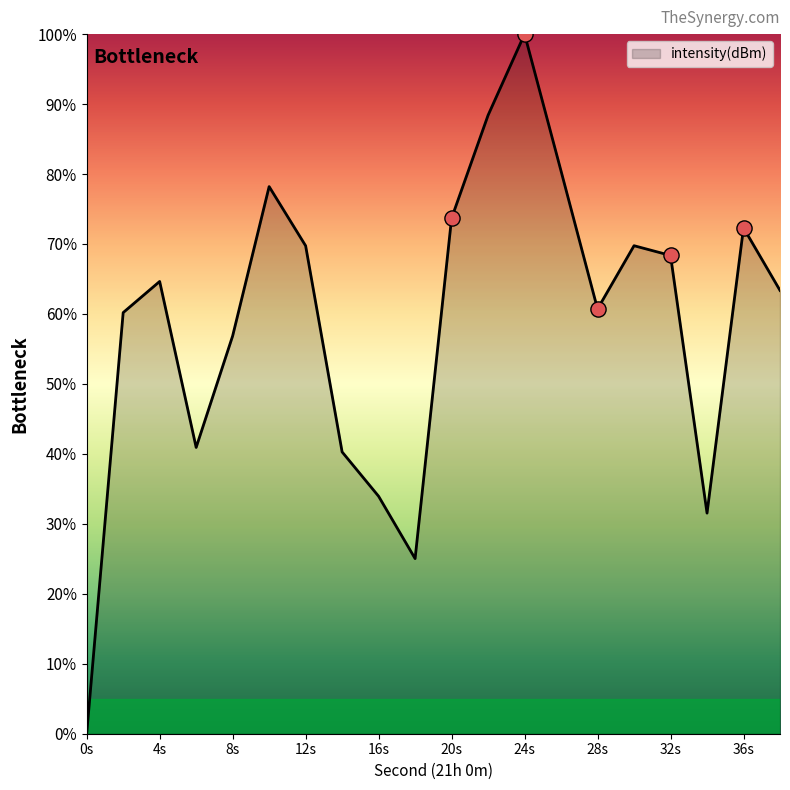

What is the maximum value shown in the chart?

100.0